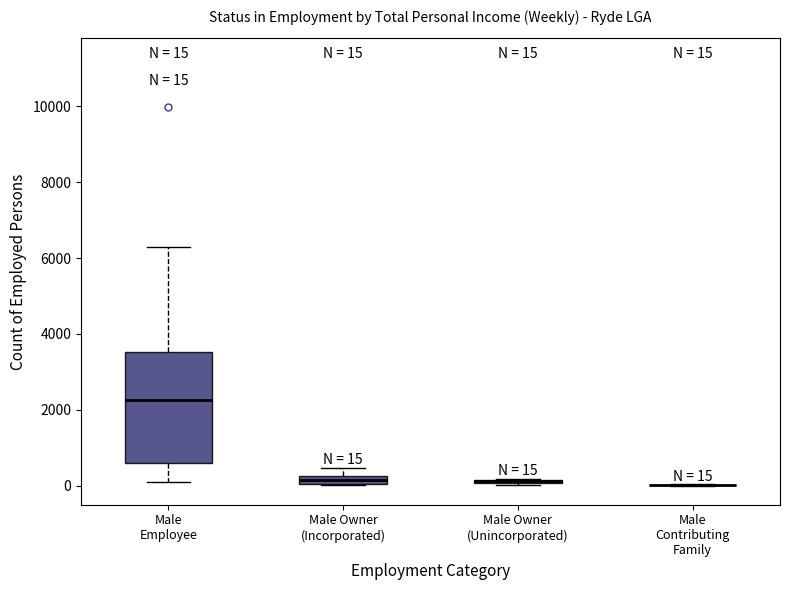

Comparing the boxes themselves (not the whiskers), which one is the tallest?

Male Employee